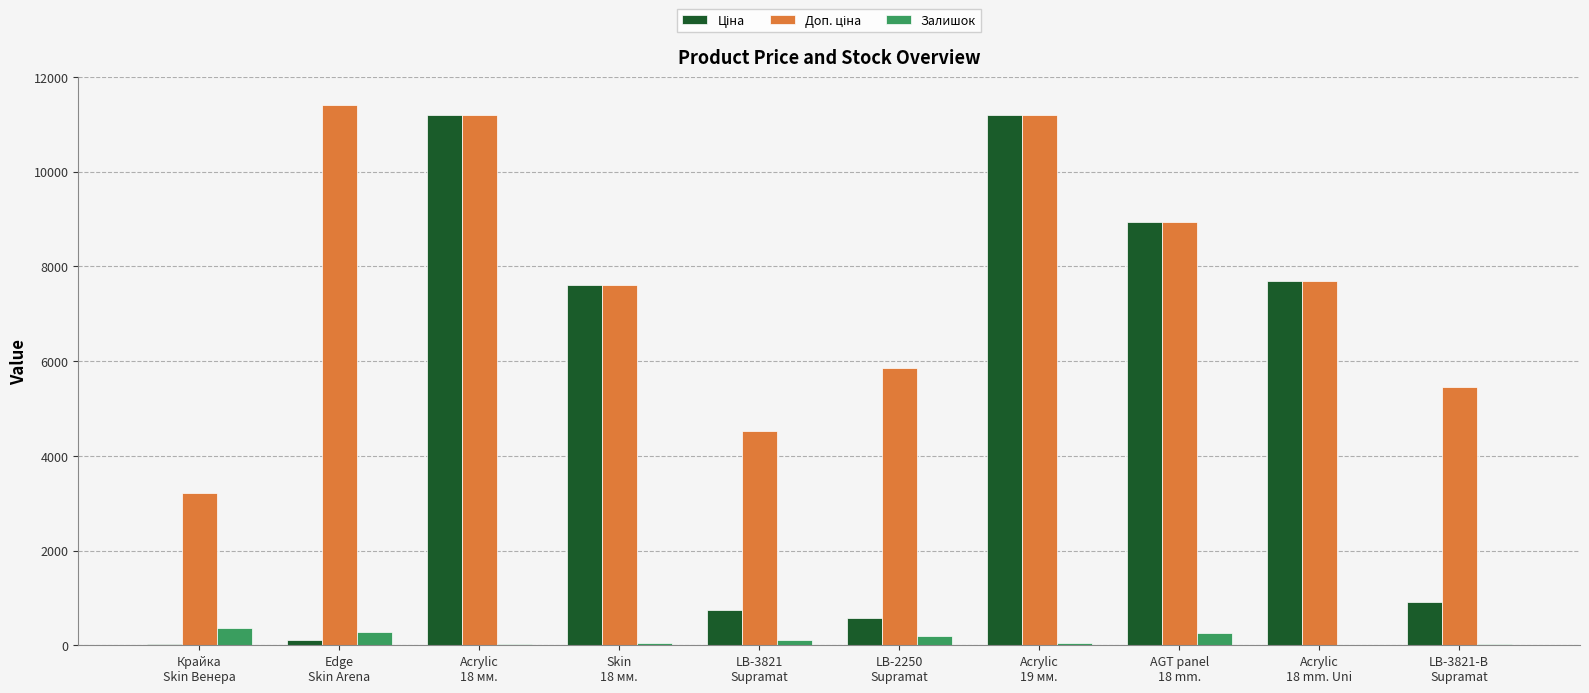

Count the number of data series in this chart.

3